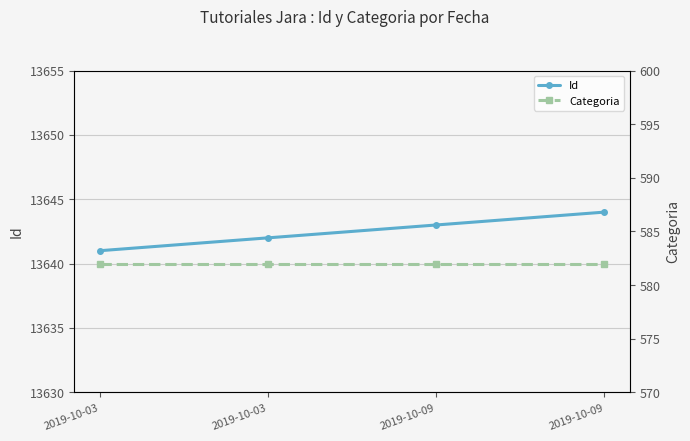

What are all the series names shown in the legend?

Id, Categoria